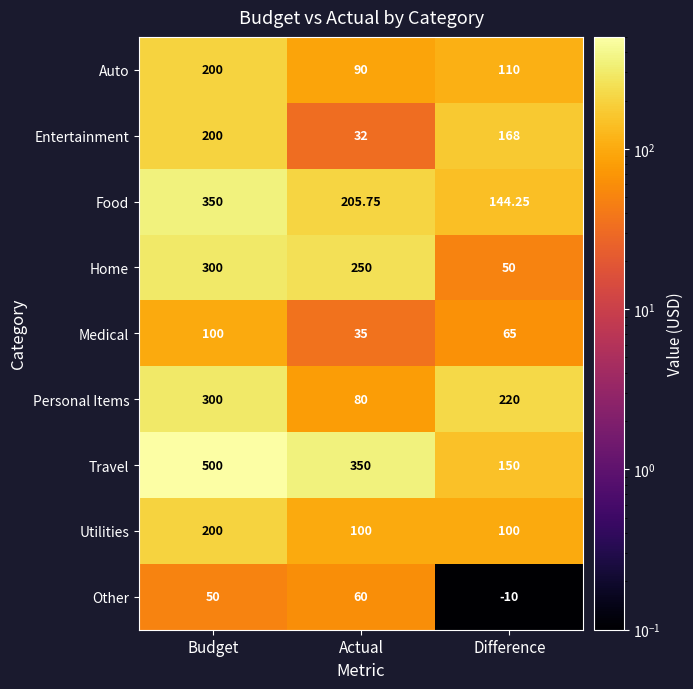

Rank the categories by Food value from highest to lowest.

Budget, Actual, Difference